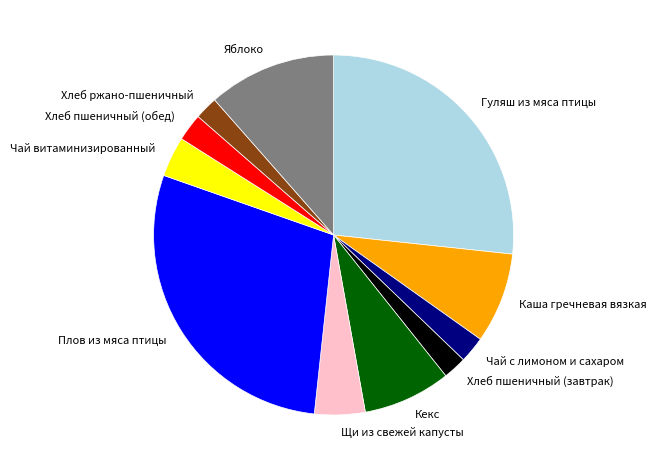

Which slice is the largest?

Плов из мяса птицы